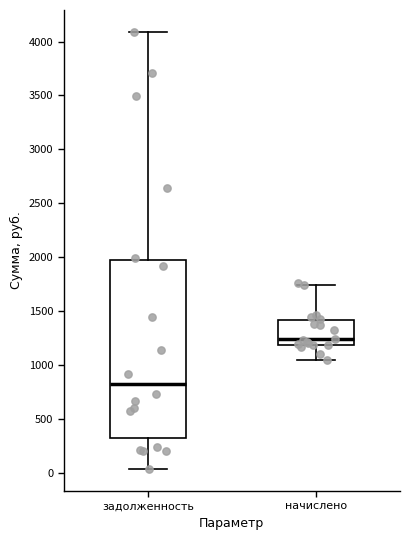

Reading left to right, read every box against the y-axis: the position of its median line, the range the box covers, and the ends of its whiskers. The values are not printed on the chart, so give them approximately, as read against the axis.

задолженность: median 800, box 300 to 2000, whiskers 50 to 4100
начислено: median 1250, box 1200 to 1400, whiskers 1050 to 1750